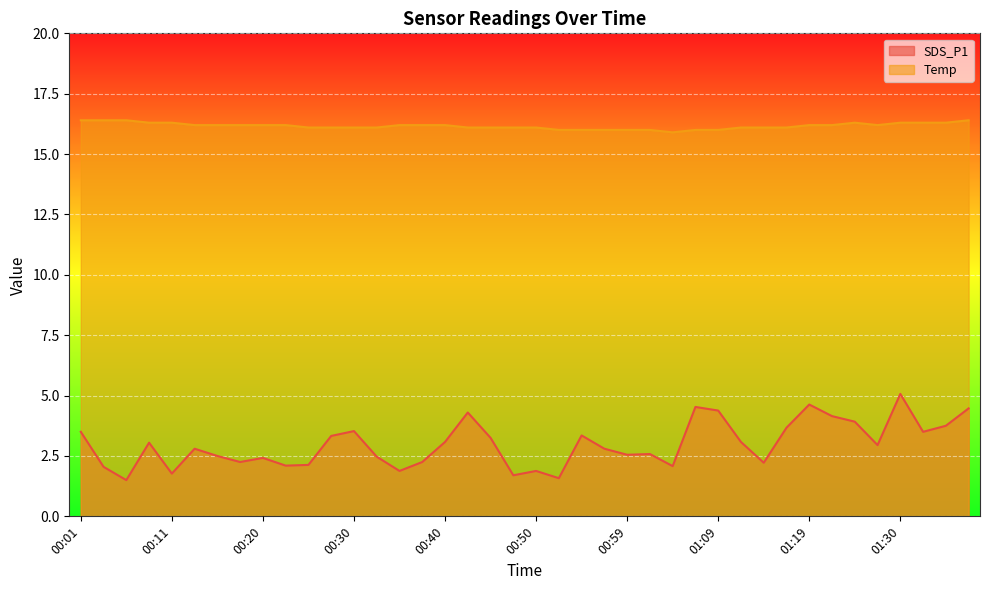

What is the total value across all series at 00:16?

18.7